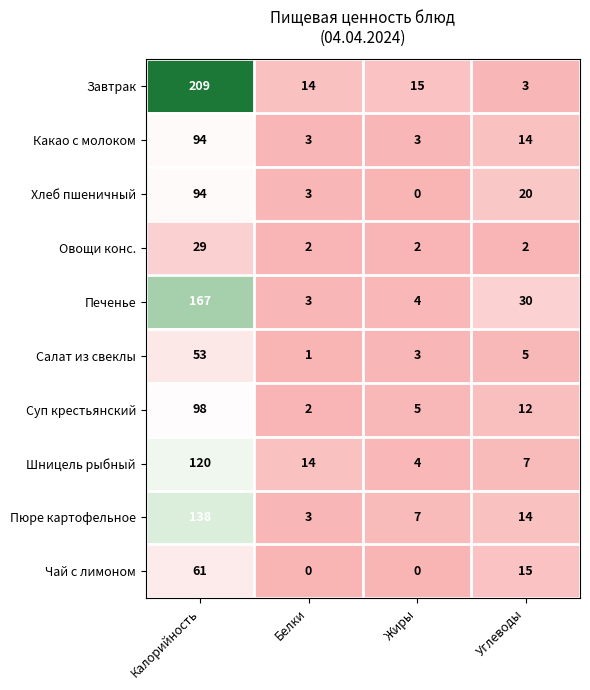

Is it true that Завтрак equals 14 at Белки?

True